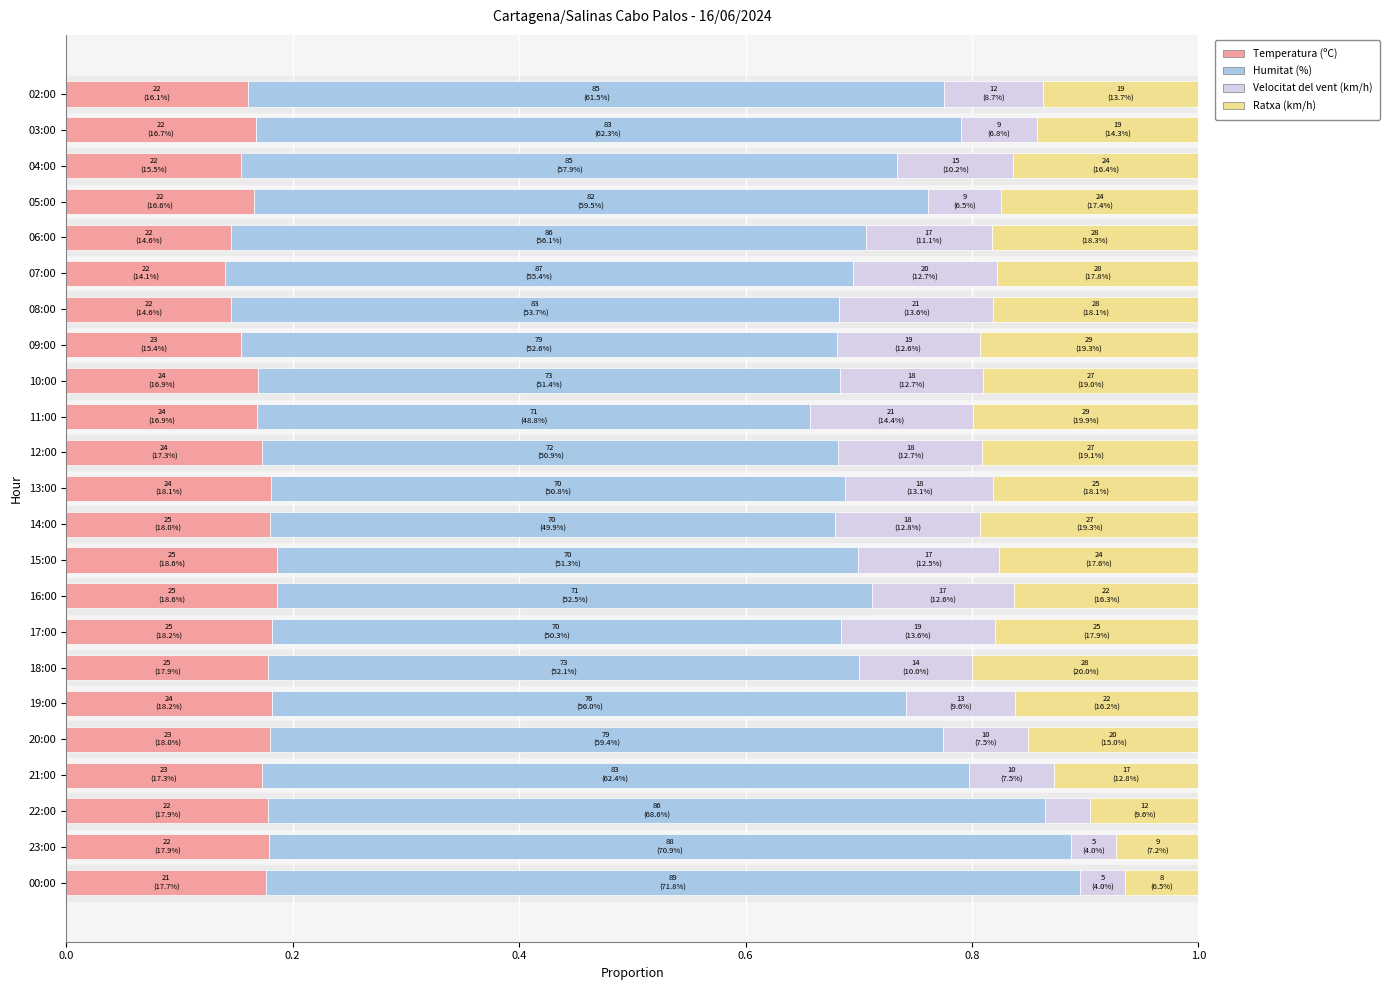

What is the sum of the Temperatura (ºC) values at 04:00 and 15:00?

0.3